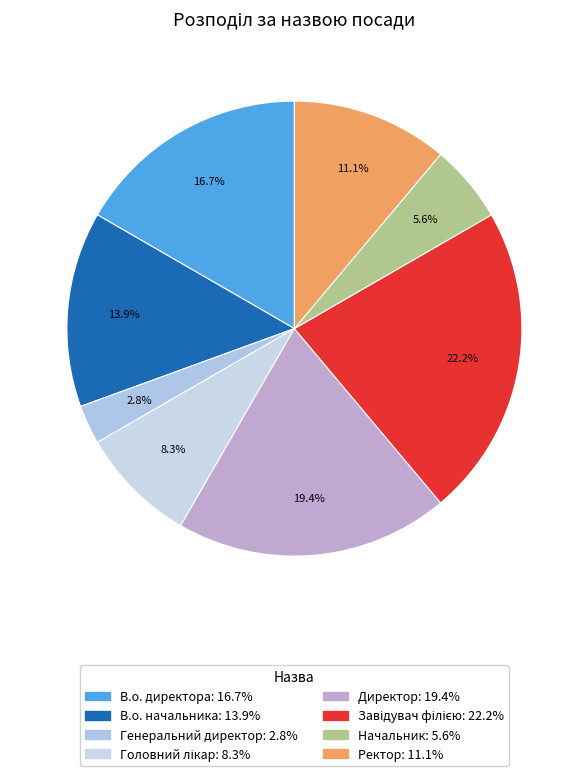

To the nearest percent, what is the difference between the В.о. начальника and Начальник slice percentages?

8%